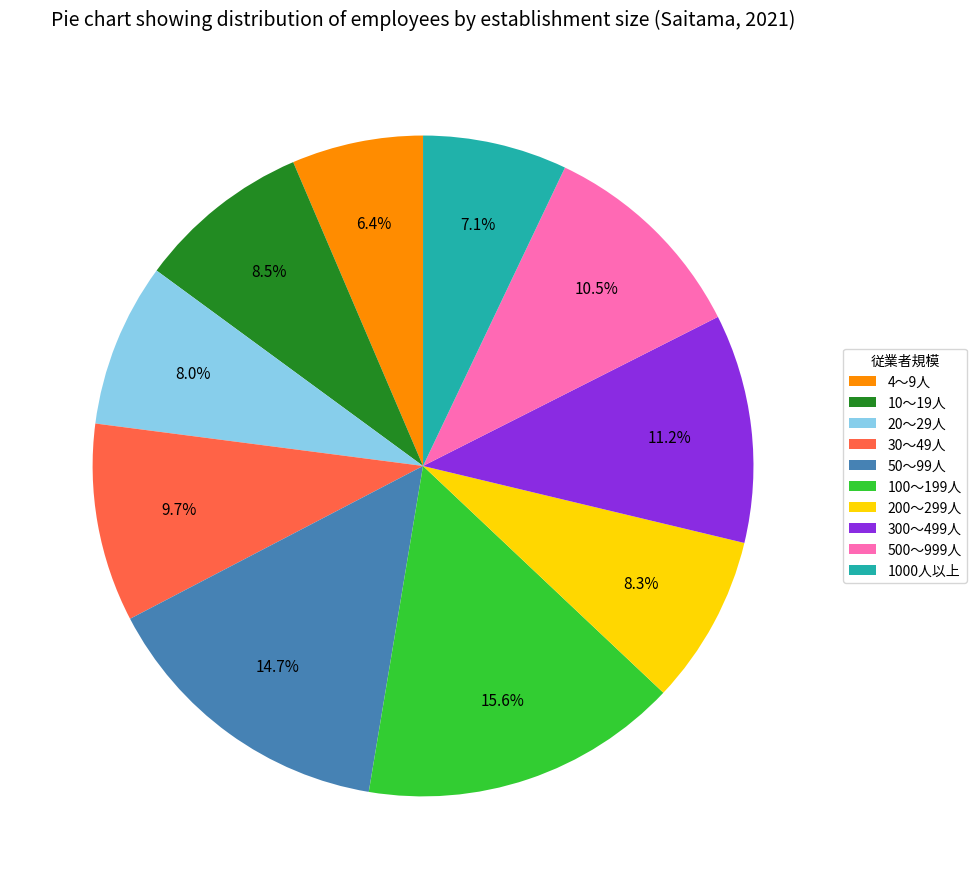

Approximately how many times larger is the value at 4～9人 compared to 200～299人?

0.8